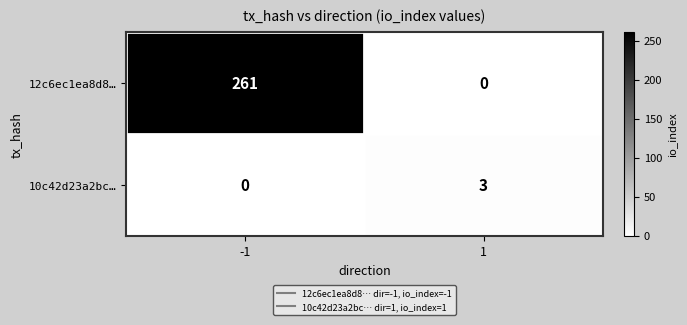

Which series has the widest spread of values?

12c6ec1ea8d8…